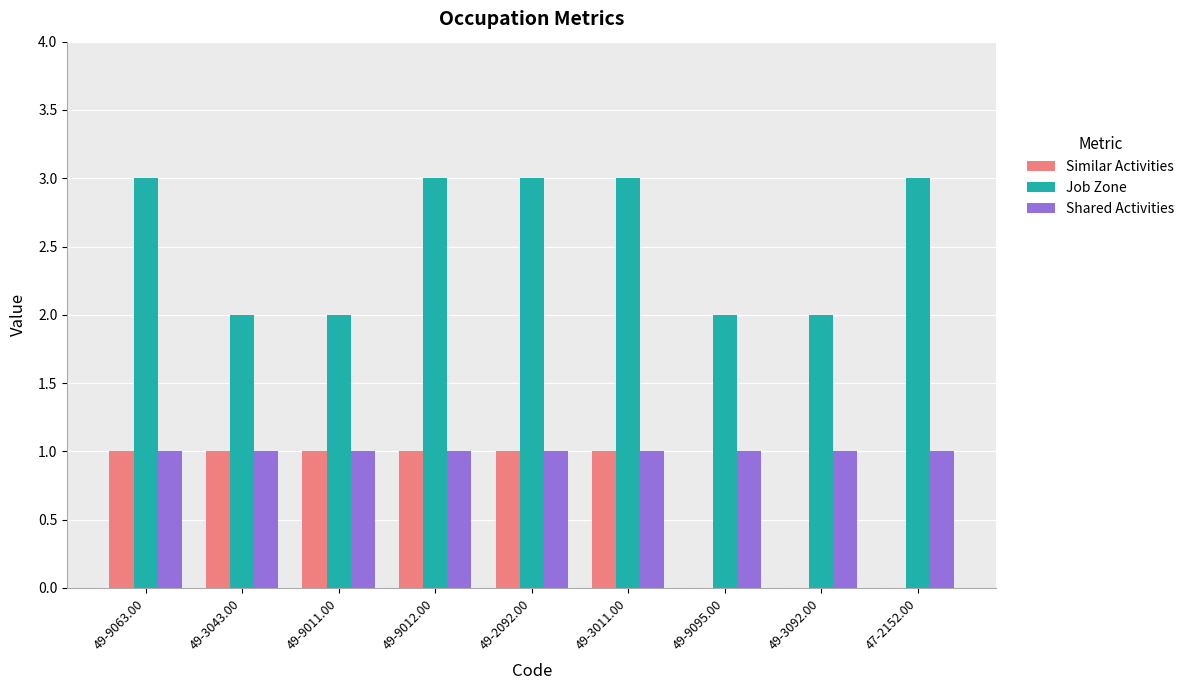

What is the sum of the Job Zone values at 47-2152.00 and 49-9095.00?

5